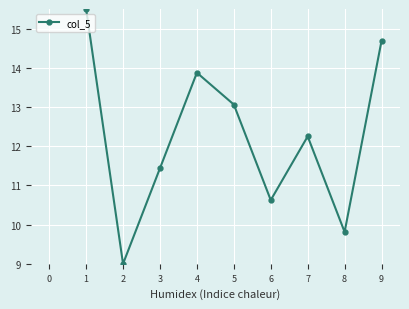

How many points are lower than both their immediate neighbors (excluding endpoints)?

3